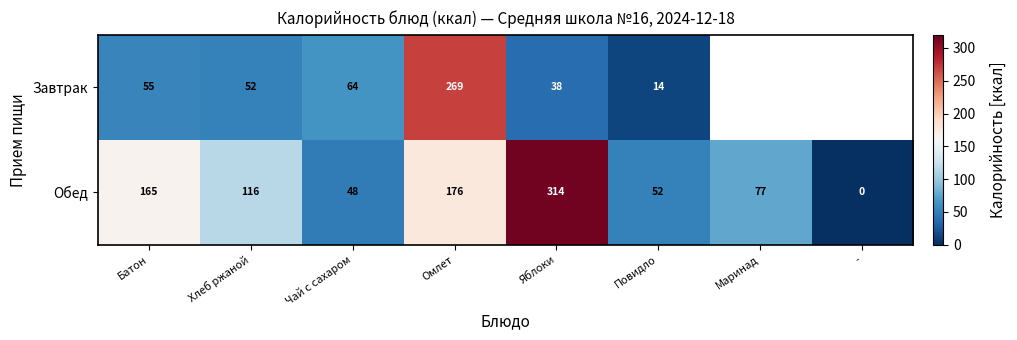

Is it true that Обед equals 165.0 at Батон?

True